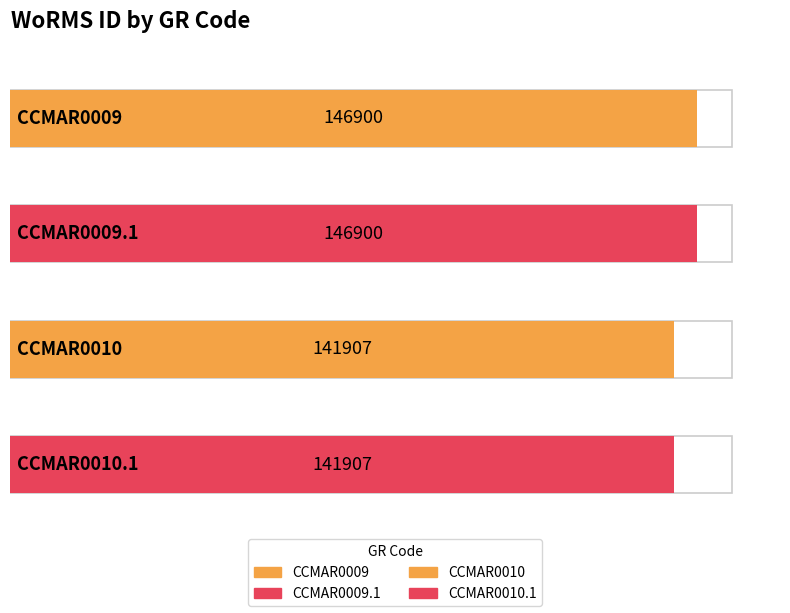

The value at CCMAR0010 is 227595. True or false?

False